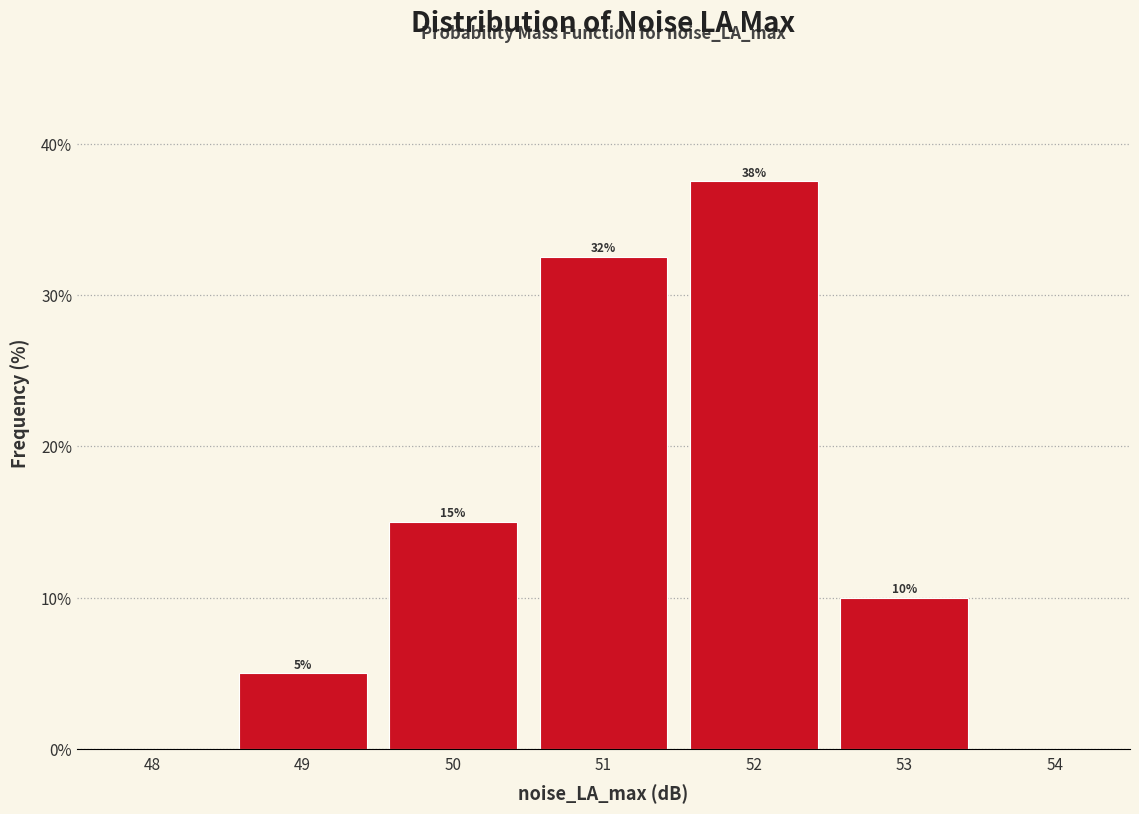

Which range on the x-axis has the tallest bar?

51.5 to 52.5